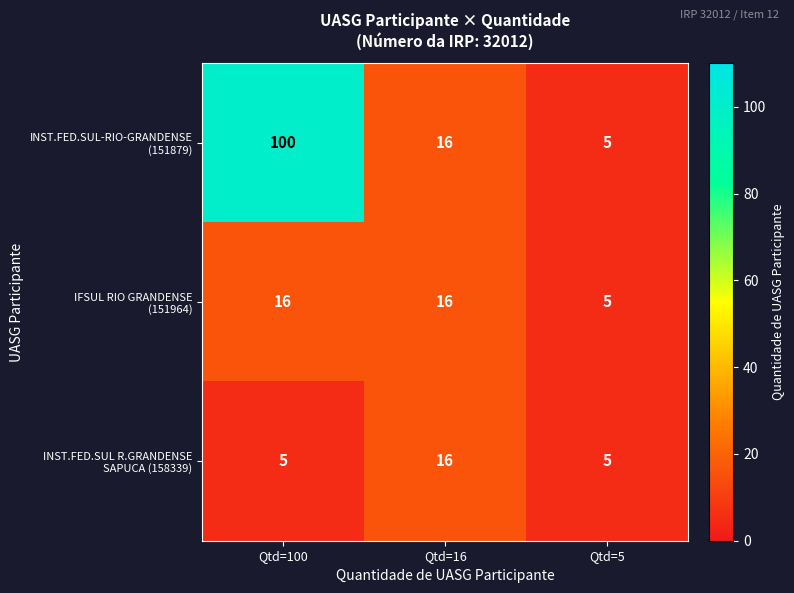

What is the smallest value displayed?

5